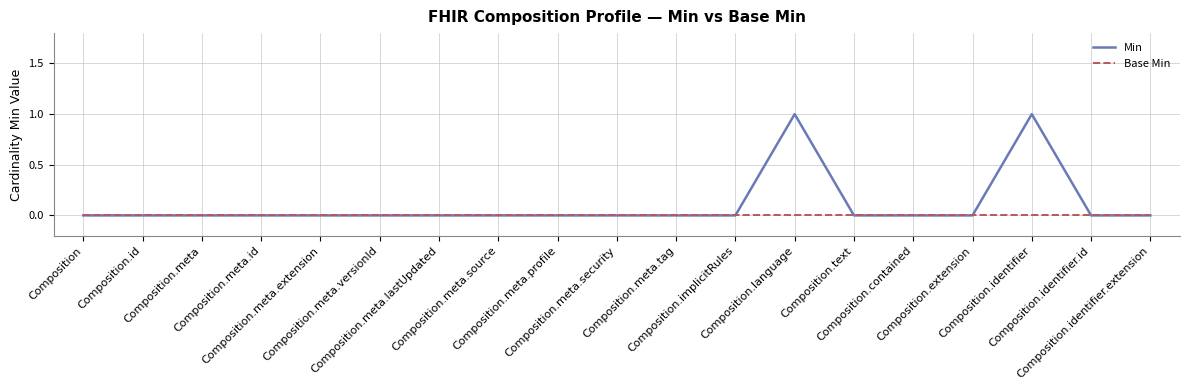

List the series in order of their overall mean, highest first.

Min, Base Min